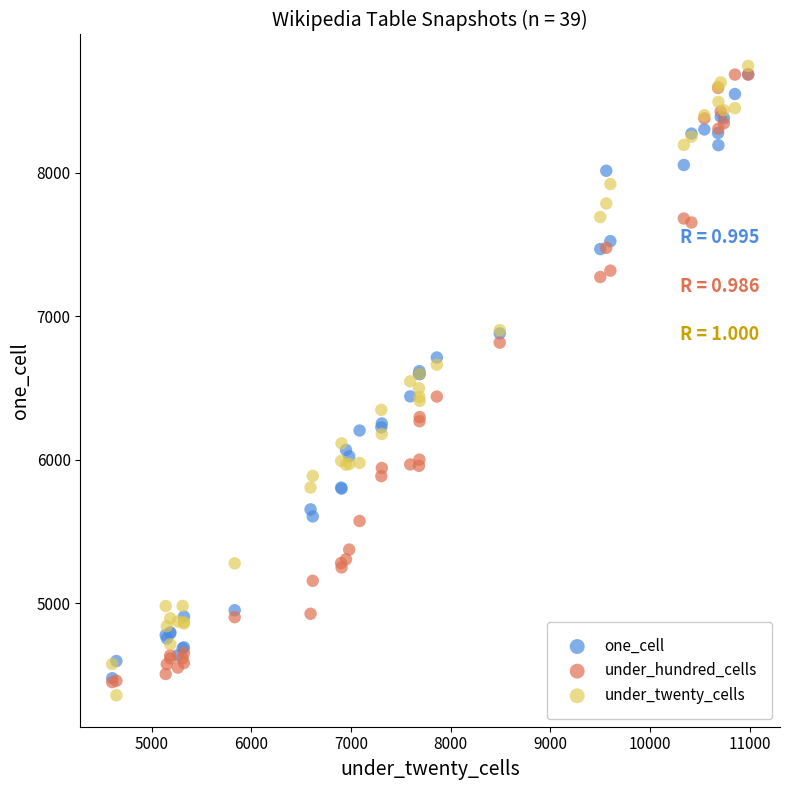

What are all the series names shown in the legend?

one_cell, under_hundred_cells, under_twenty_cells